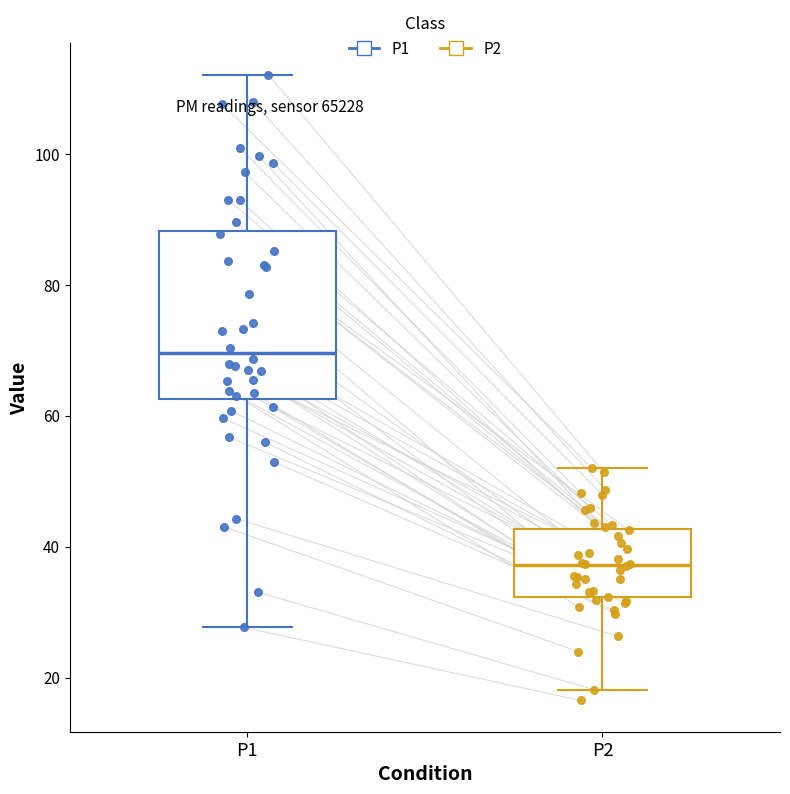

Reading left to right, transcribe this box plot: for each box, give where its median line is, the range the box spans, and where its two whiskers end, as read against the y-axis. The values are not printed on the chart, so give them approximately, as read against the axis.

P1: median 70, box 62 to 88, whiskers 28 to 112
P2: median 38, box 32 to 42, whiskers 18 to 52